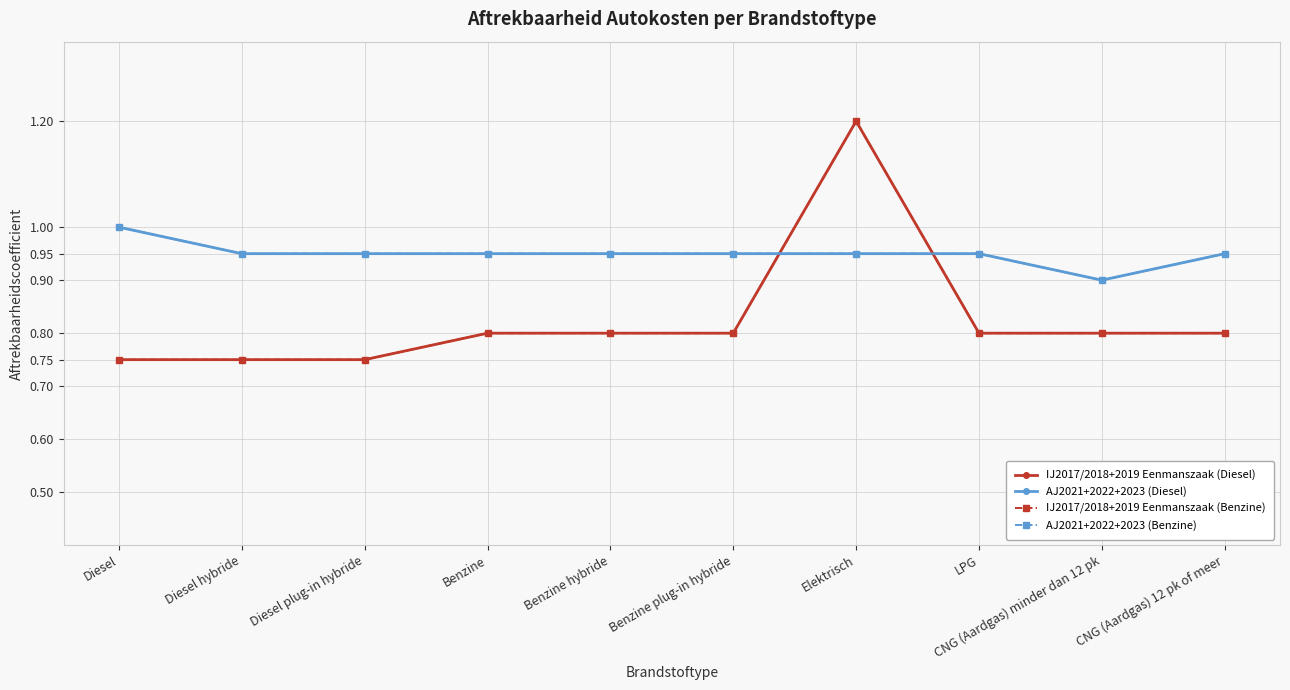

Does the chart have visible grid lines?

Yes